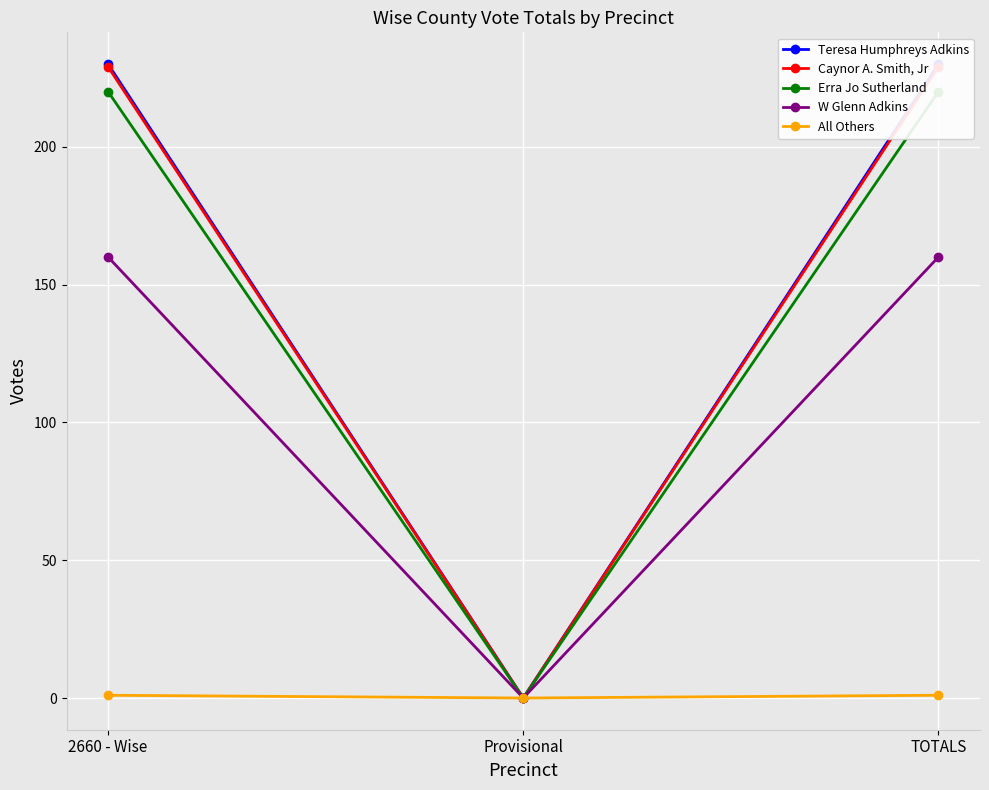

List the labels in order of Caynor A. Smith, Jr value, largest first.

2660 - Wise, TOTALS, Provisional